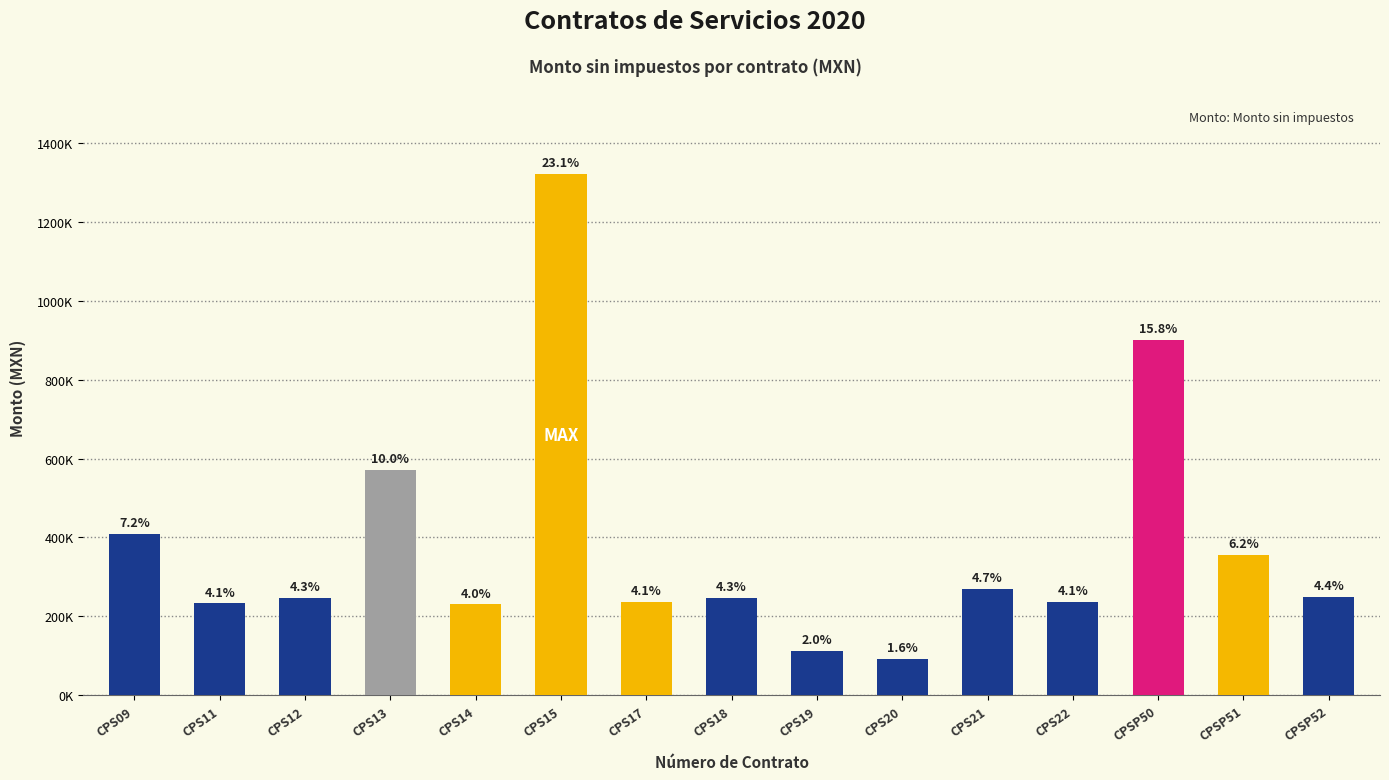

Reading left to right, what are all the values shown in this chart?

CPS09=408620.7	CPS11=232758.6	CPS12=247200.0	CPS13=570797.4	CPS14=230400.0	CPS15=1321217.3	CPS17=236206.9	CPS18=246329.3	CPS19=112043.1	CPS20=91810.3	CPS21=268844.8	CPS22=236206.9	CPSP50=900000.0	CPSP51=356111.0	CPSP52=250000.0